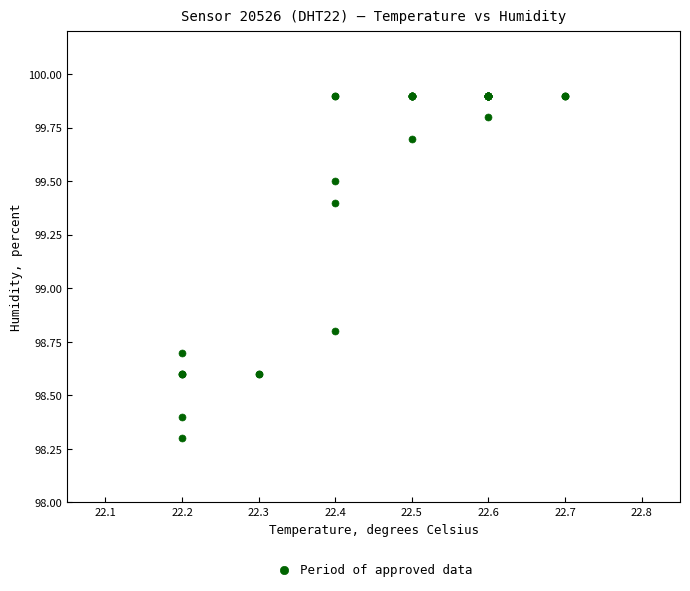

What Y value in the scatter plot is closest to 99?

98.8